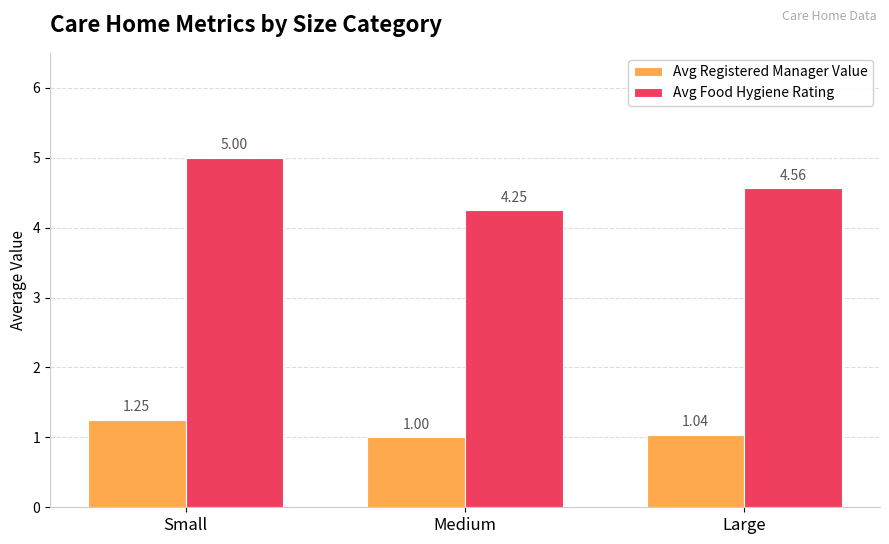

Which category has the highest value across all series?

Small